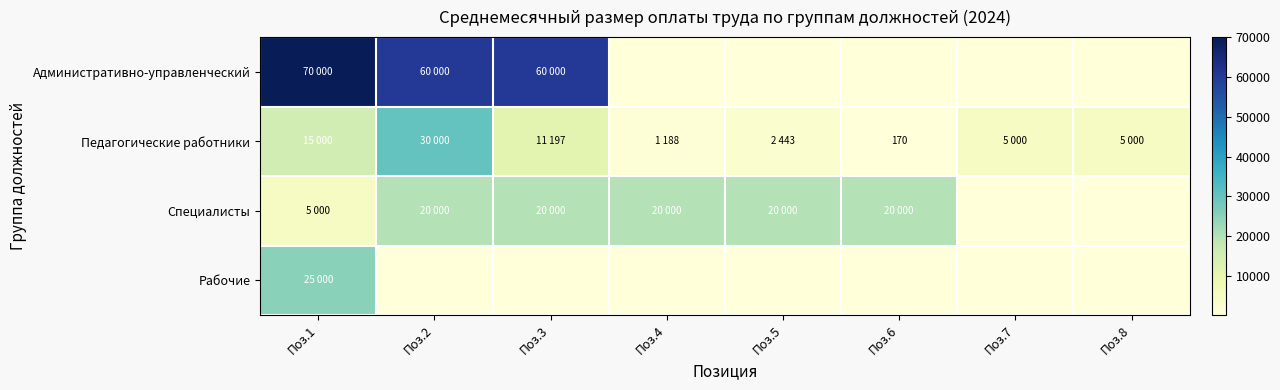

What is the total value across all series at Поз.7?

5510